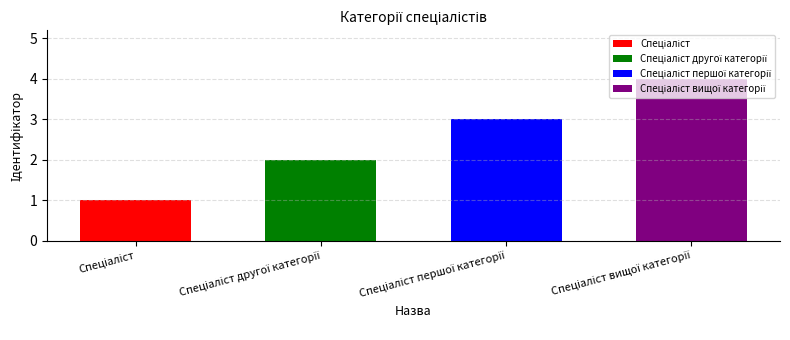

List the labels in order of value, largest first.

Спеціаліст вищої категорії, Спеціаліст першої категорії, Спеціаліст другої категорії, Спеціаліст